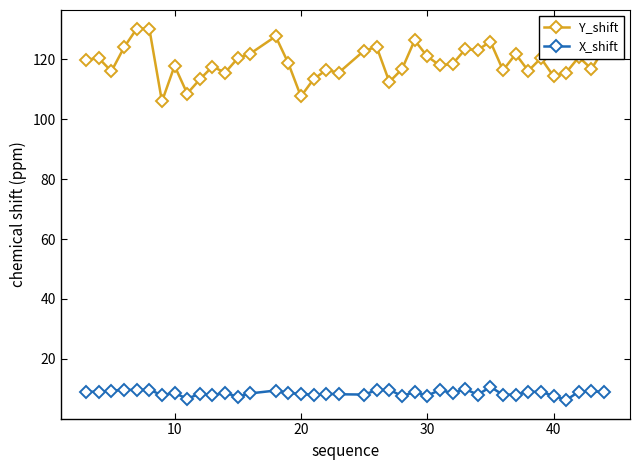

Rank the series by their average value, from lowest to highest.

X_shift, Y_shift